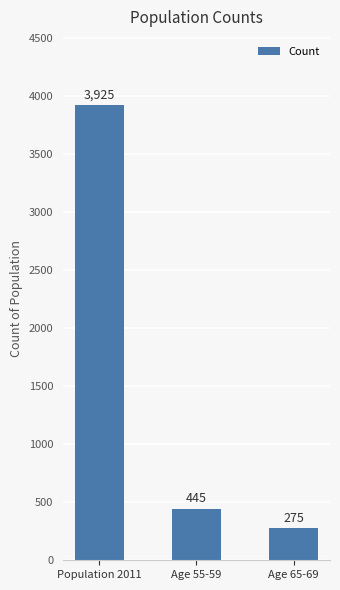

What is the ratio of the value at Age 65-69 to the value at Age 55-59?

0.6